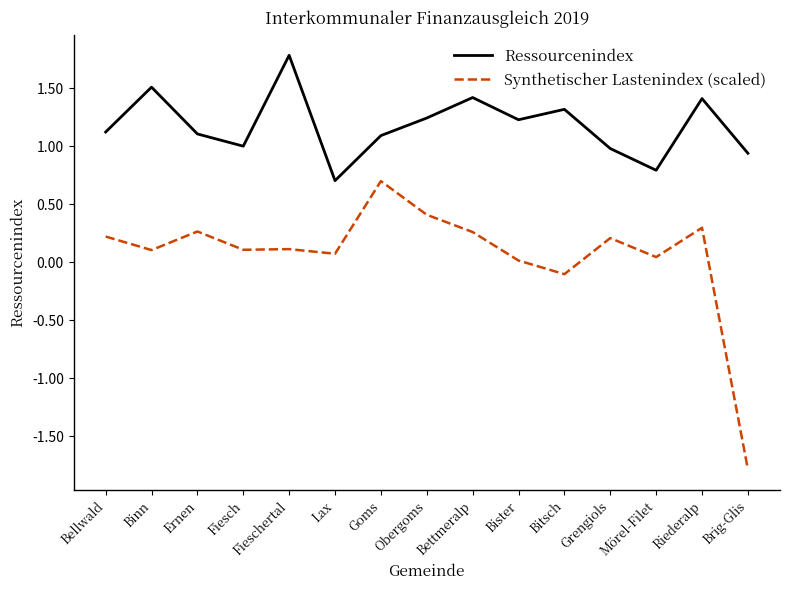

List the series in order of their peak value, lowest first.

Synthetischer Lastenindex (scaled), Ressourcenindex